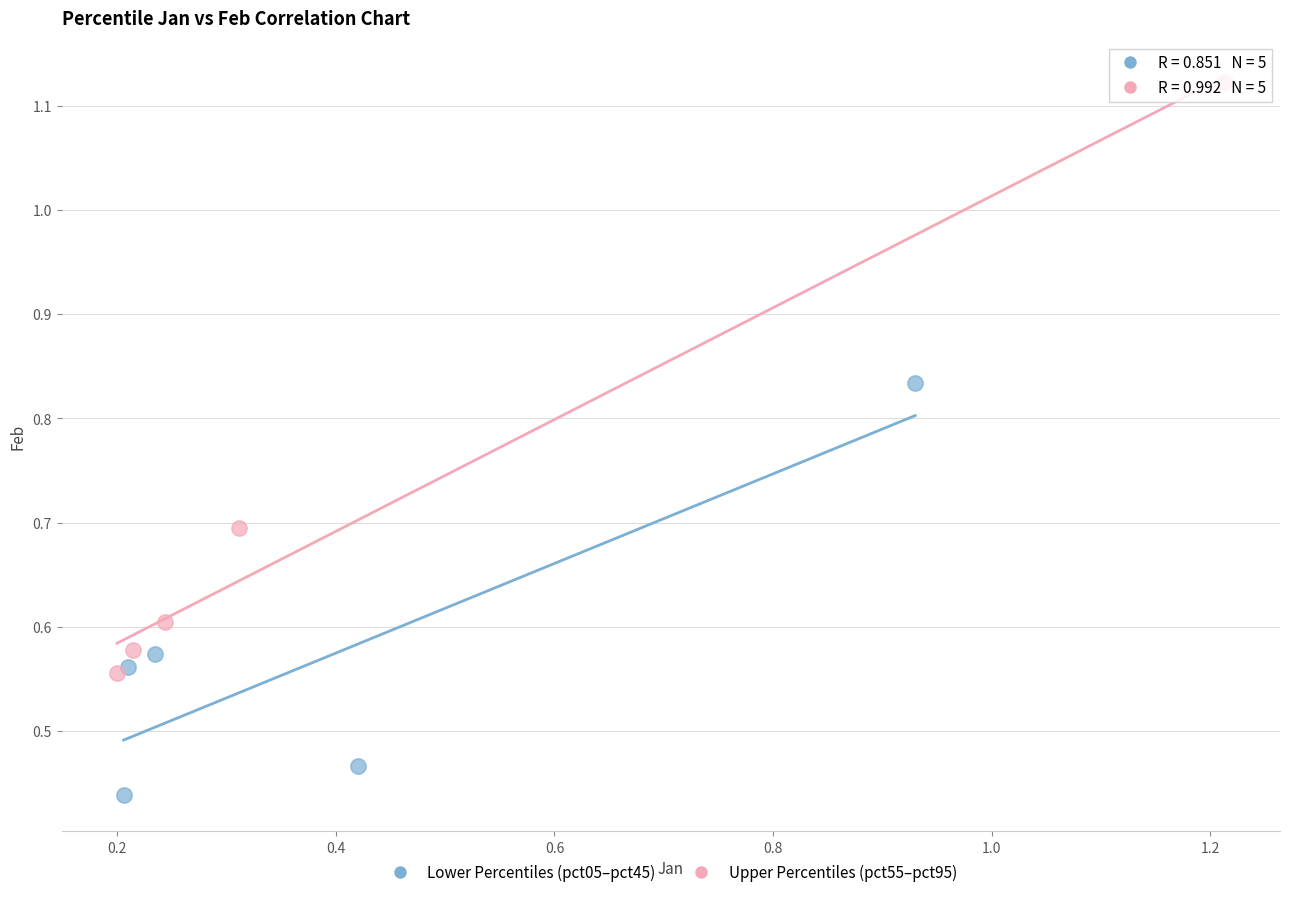

Which series has the largest Y range (max minus min)?

Upper Percentiles (pct55–pct95)